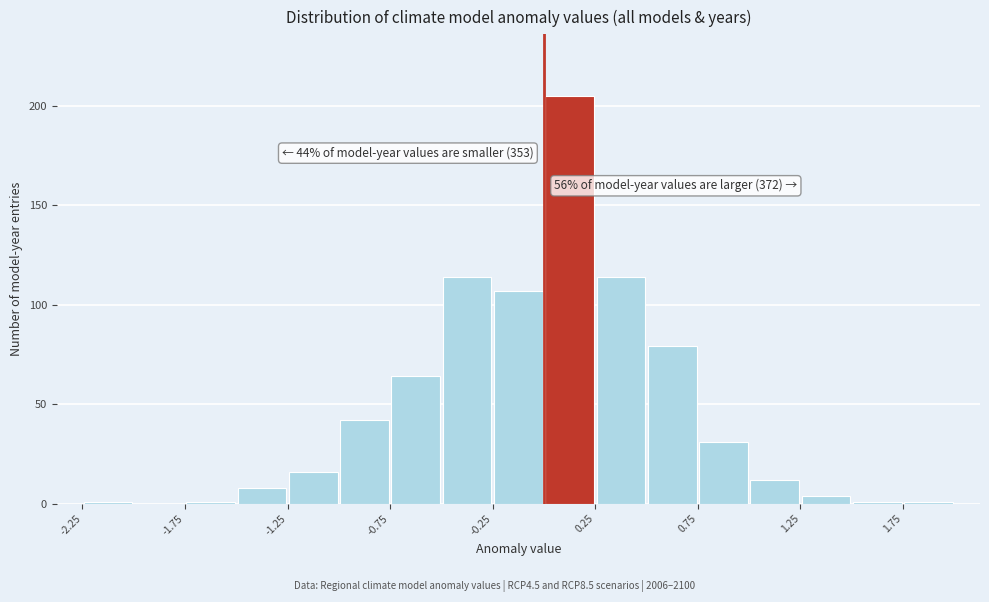

Which range on the x-axis has the tallest bar?

0.00 to 0.25